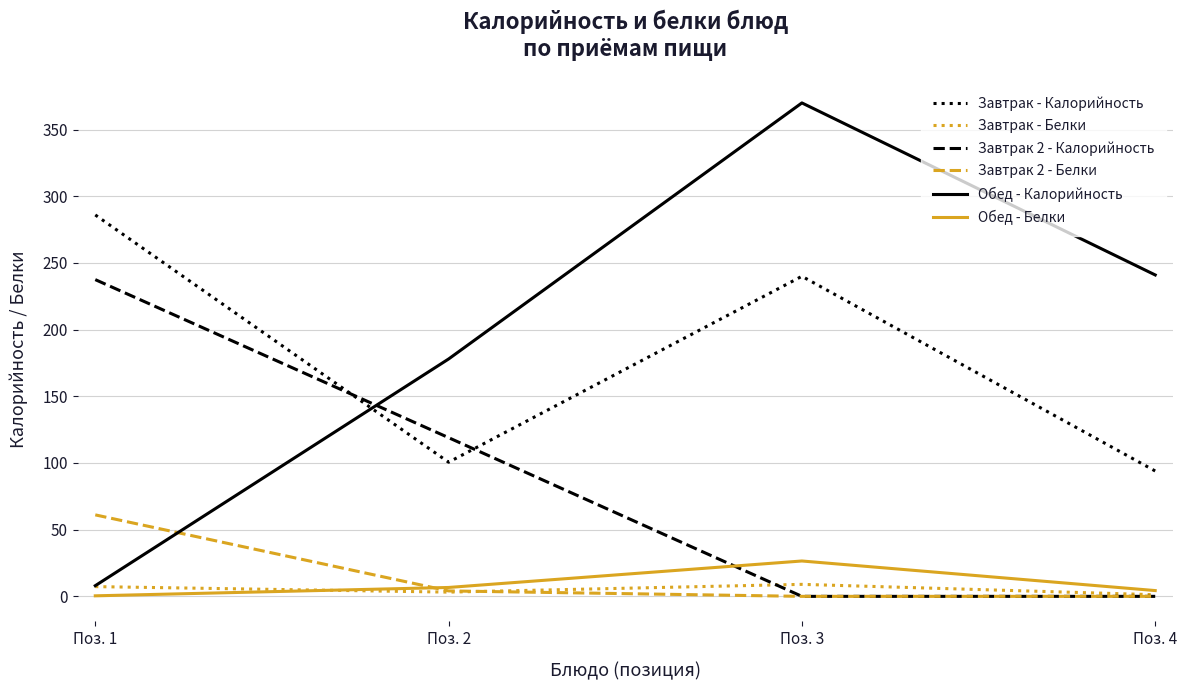

At which label does Обед - Белки first exceed 6?

Поз. 2